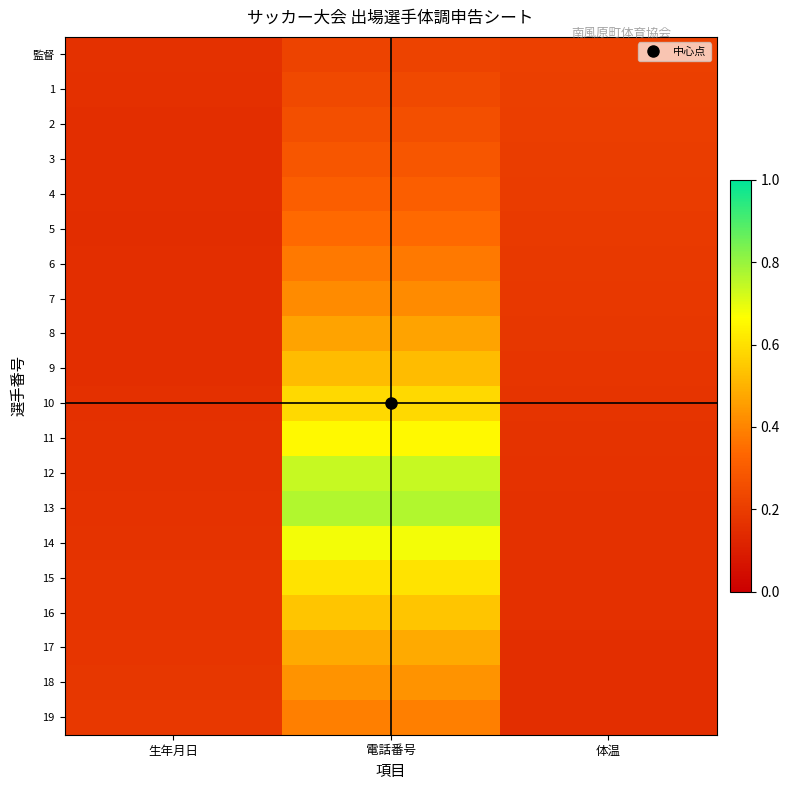

Rank the series at 体温 from highest to lowest value.

監督, 1, 2, 3, 4, 5, 6, 7, 8, 9, 10, 11, 12, 13, 14, 15, 16, 17, 18, 19